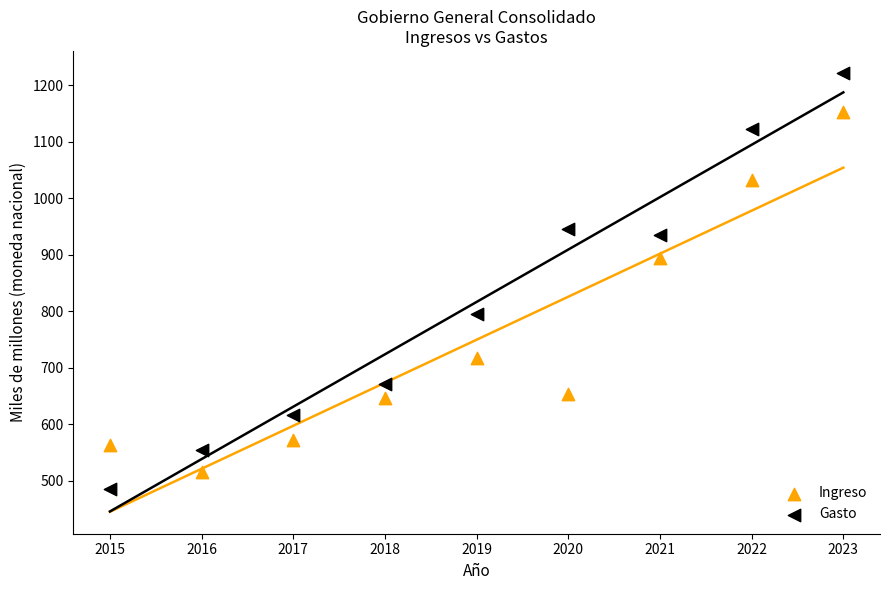

Which series reaches the minimum Y coordinate?

Gasto